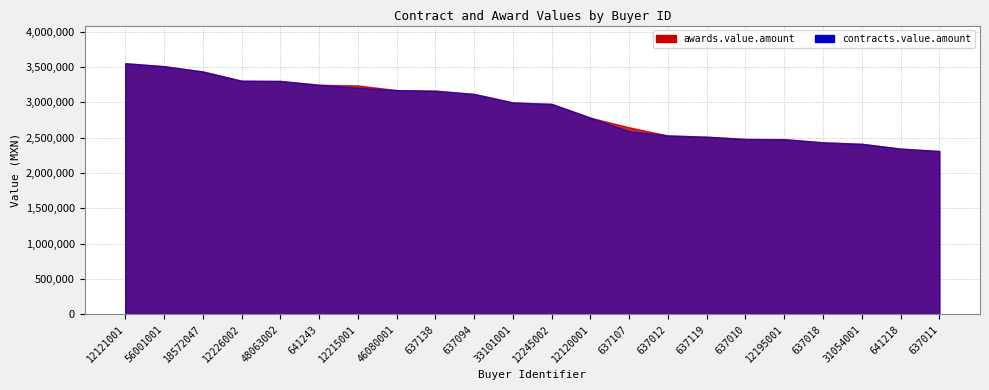

Which series ends up on top after the final intersection of awards.value.amount and contracts.value.amount?

contracts.value.amount